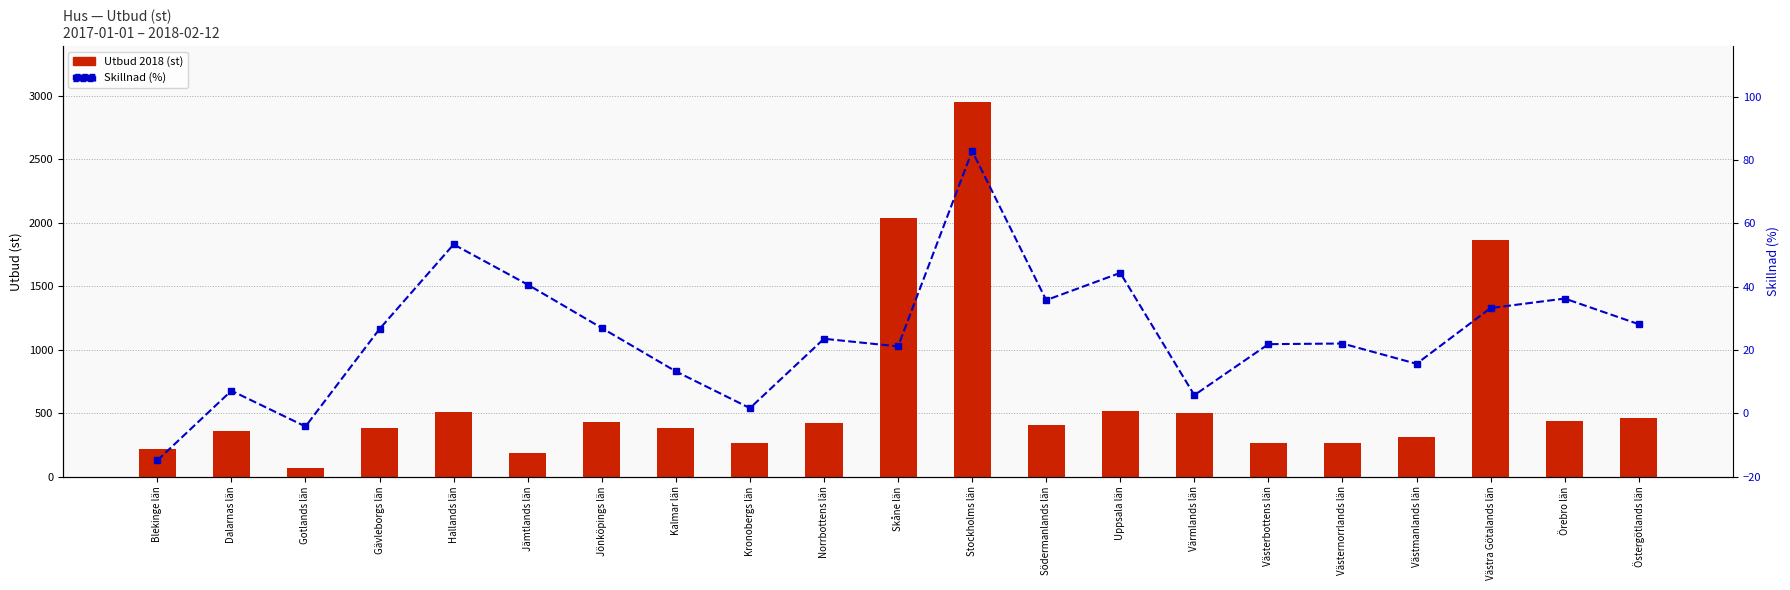

At how many categories does at least one series exceed 2679?

1